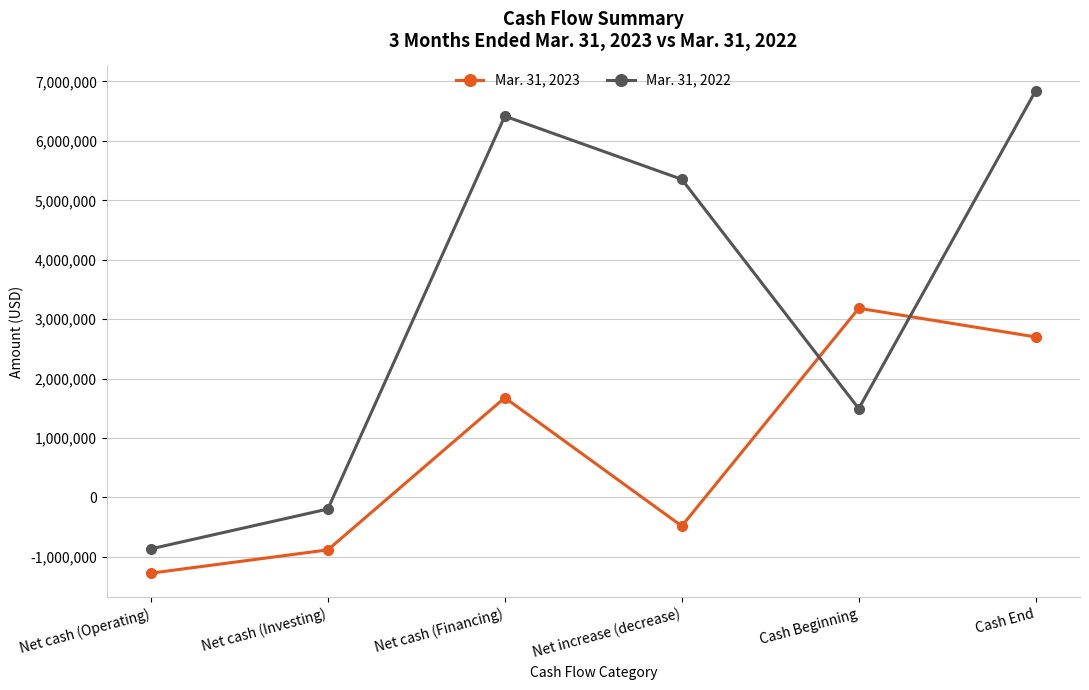

Which series has the widest spread of values?

Mar. 31, 2022